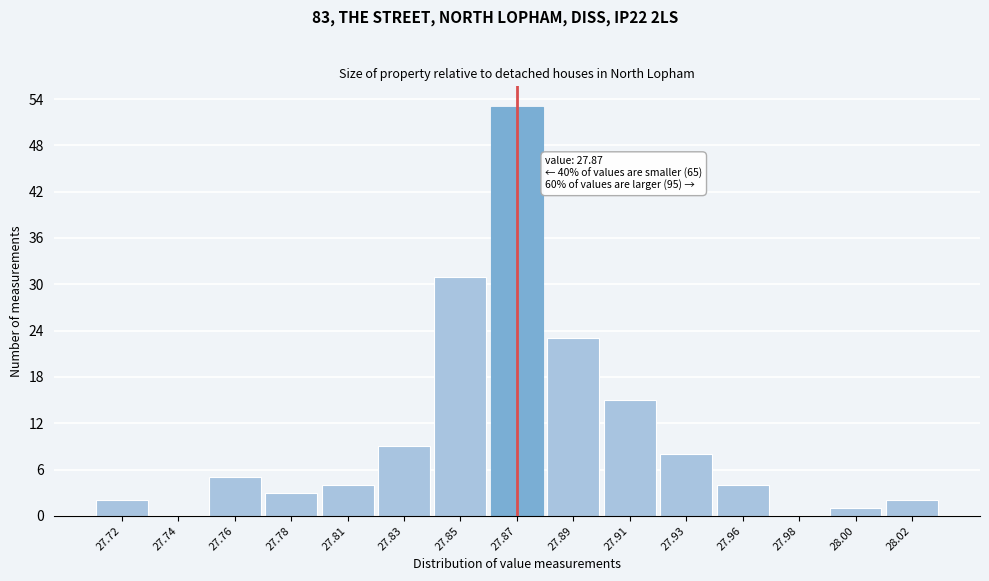

Reading left to right, transcribe all the data shown in this chart.

27.72=2	27.74=0	27.76=5	27.78=3	27.81=4	27.83=9	27.85=31	27.87=53	27.89=23	27.91=15	27.93=8	27.96=4	27.98=0	28.00=1	28.02=2